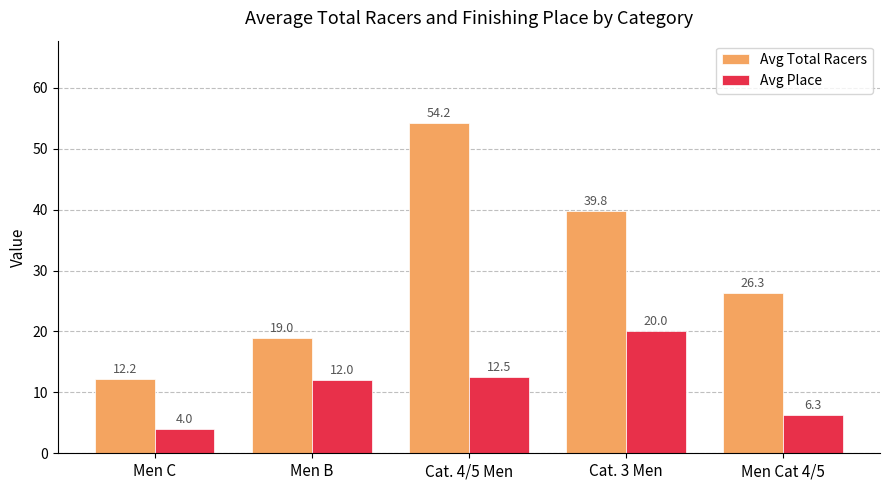

What is the value of the Avg Total Racers bar at the 3rd from the left?

54.2